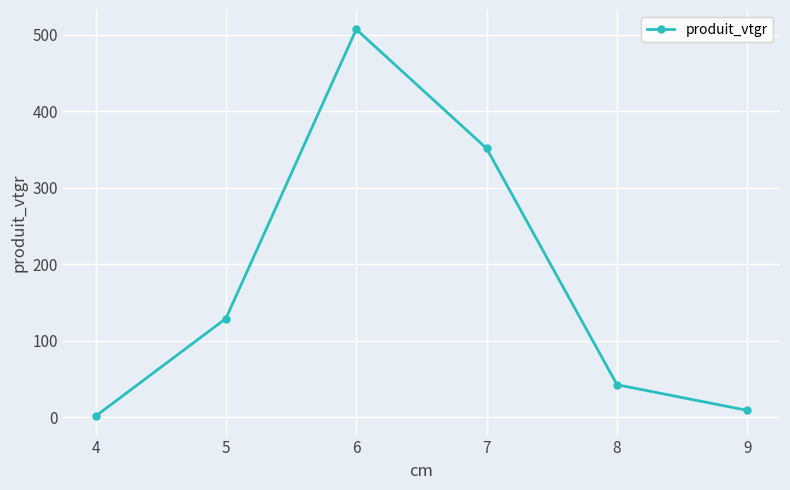

List the labels in order of value, largest first.

6, 7, 5, 8, 9, 4